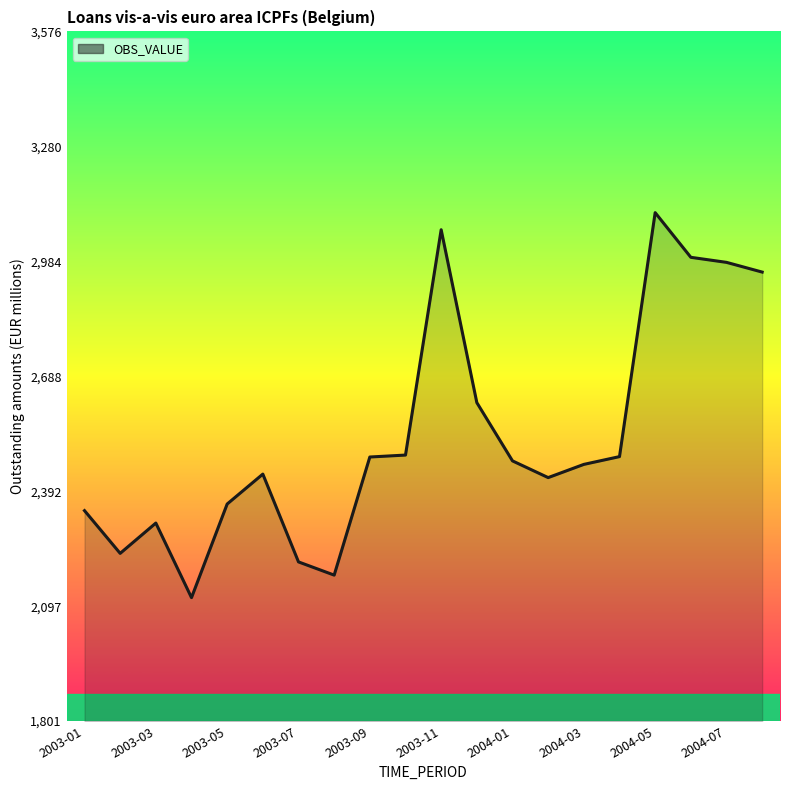

What is the difference between the maximum and minimum values?

991